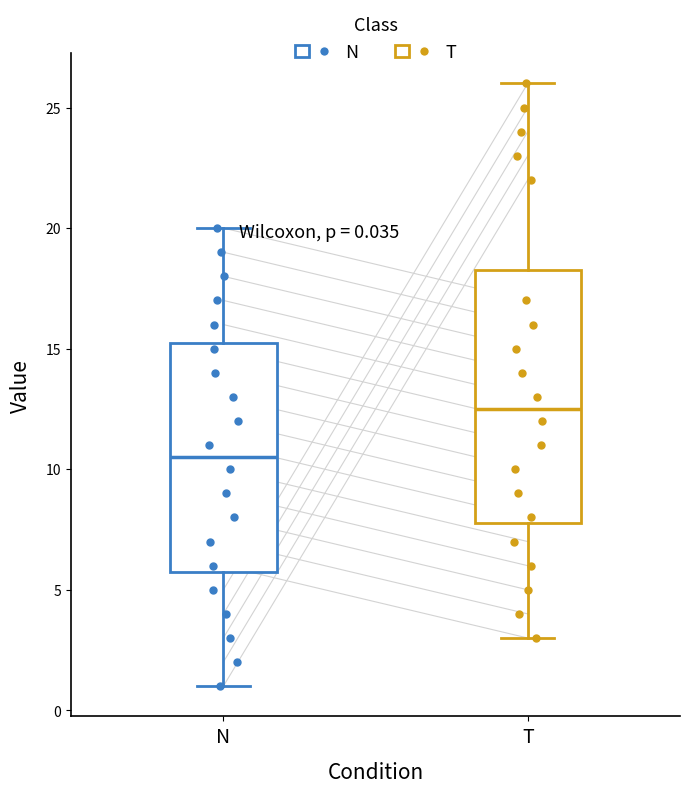

Which box's median line is the highest?

T